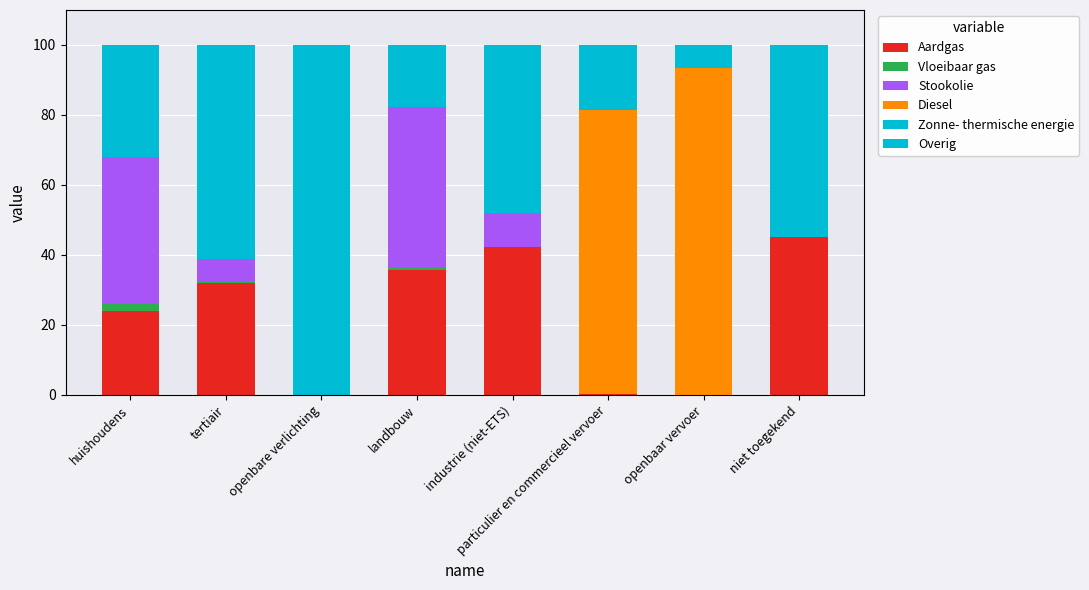

At how many categories does at least one series exceed 90?

2